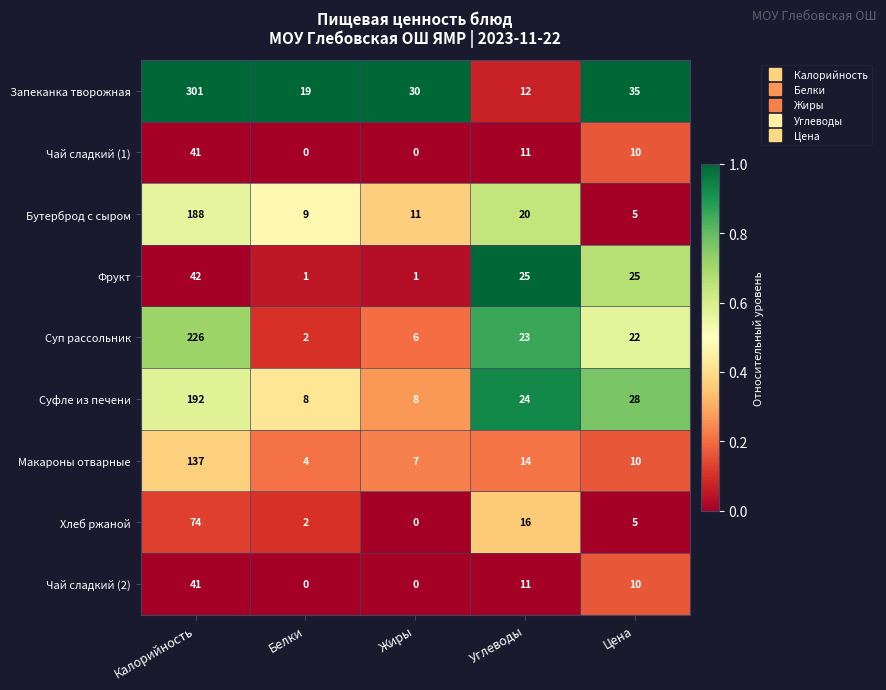

Is it true that Фрукт equals 14 at Калорийность?

False